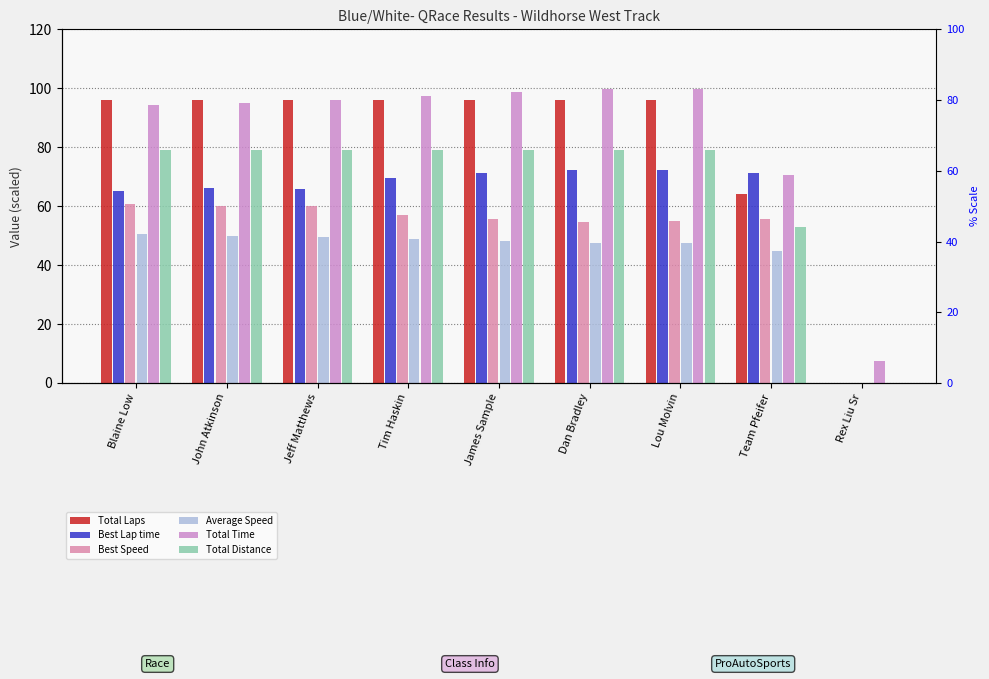

Reading left to right, list all the values displayed in this chart.

Total Laps: 96.0	96.0	96.0	96.0	96.0	96.0	96.0	64.0	0.0
Best Lap time: 65.2	66.0	65.9	69.6	71.2	72.3	72.2	71.3	0.0
Best Speed: 60.7	60.0	60.1	56.9	55.6	54.8	54.9	55.5	0.0
Average Speed: 50.4	50.0	49.4	48.7	48.1	47.6	47.6	44.9	0.0
Total Time: 94.2	95.1	96.1	97.5	98.7	99.7	99.8	70.5	7.6
Total Distance: 79.2	79.2	79.2	79.2	79.2	79.2	79.2	52.8	0.0